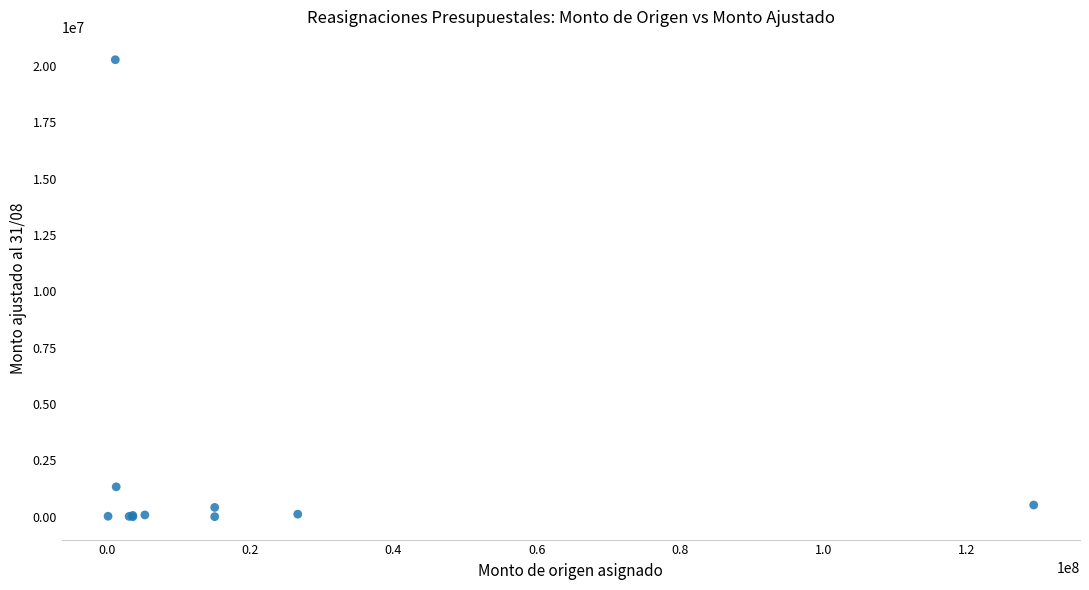

What Y value in the scatter plot is closest to 10140215?

1328300.0